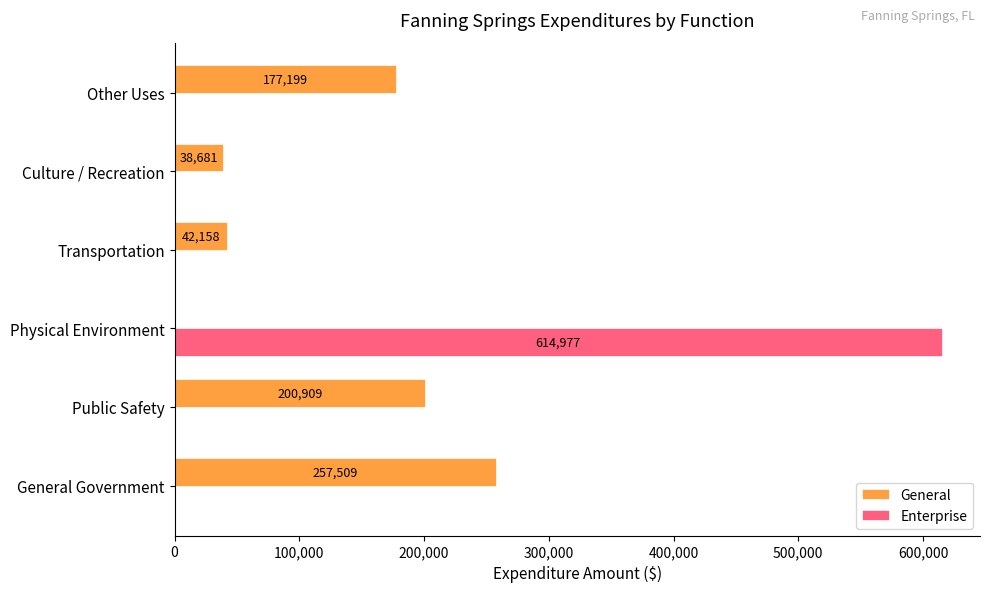

What is the sum of the General values at Culture / Recreation and Other Uses?

215880